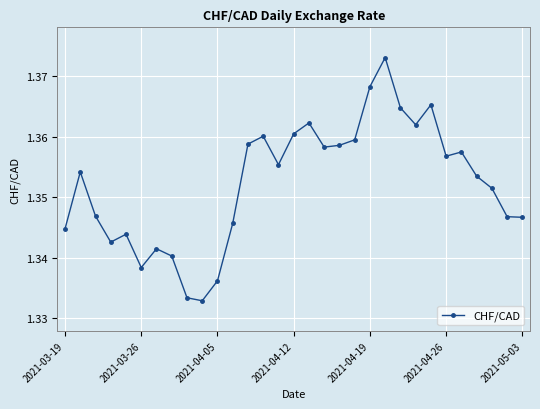

How many points are higher than both their immediate neighbors (excluding endpoints)?

8